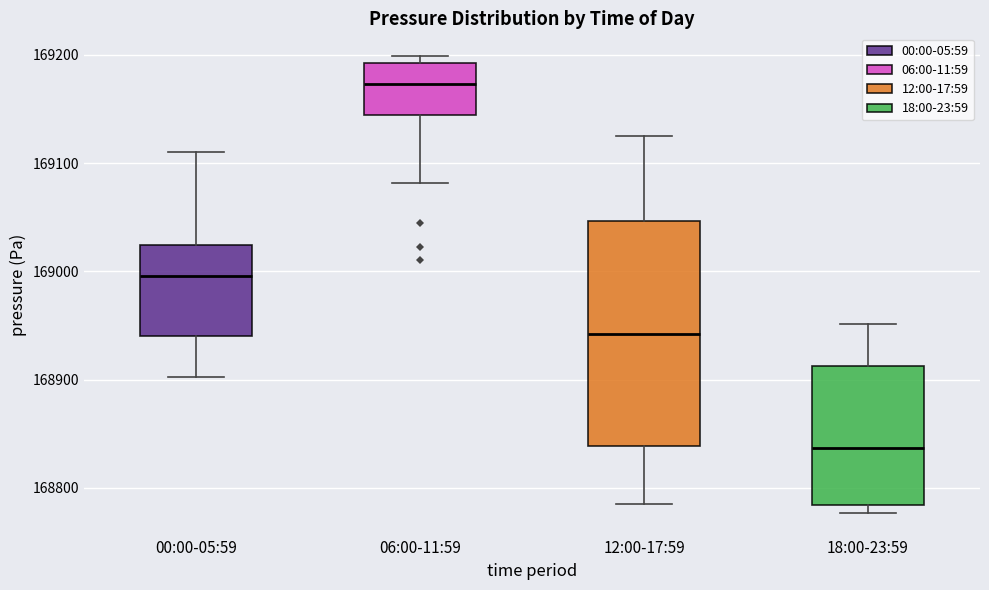

Comparing the boxes themselves (not the whiskers), which one is the tallest?

12:00-17:59